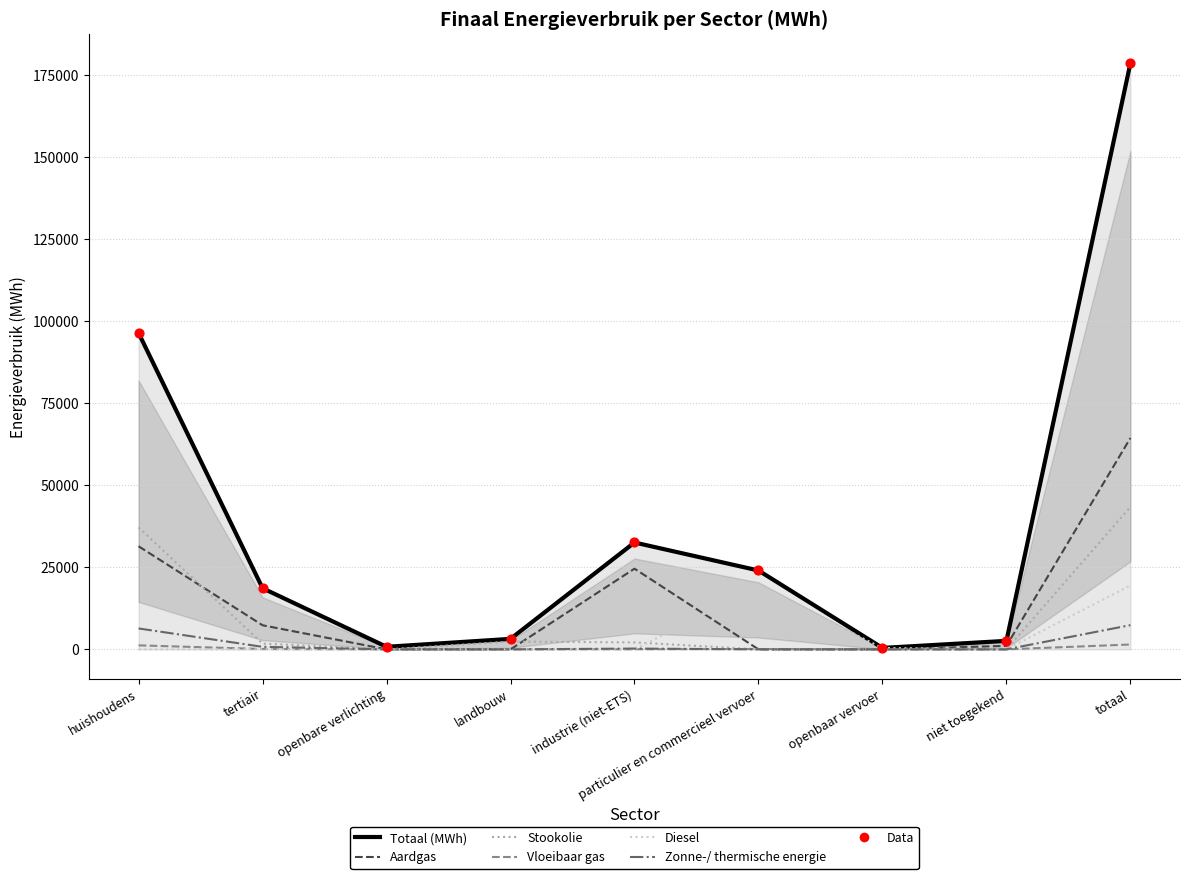

What are all the series names shown in the legend?

Totaal (MWh), Aardgas, Vloeibaar gas, Stookolie, Diesel, Zonne-/ thermische energie